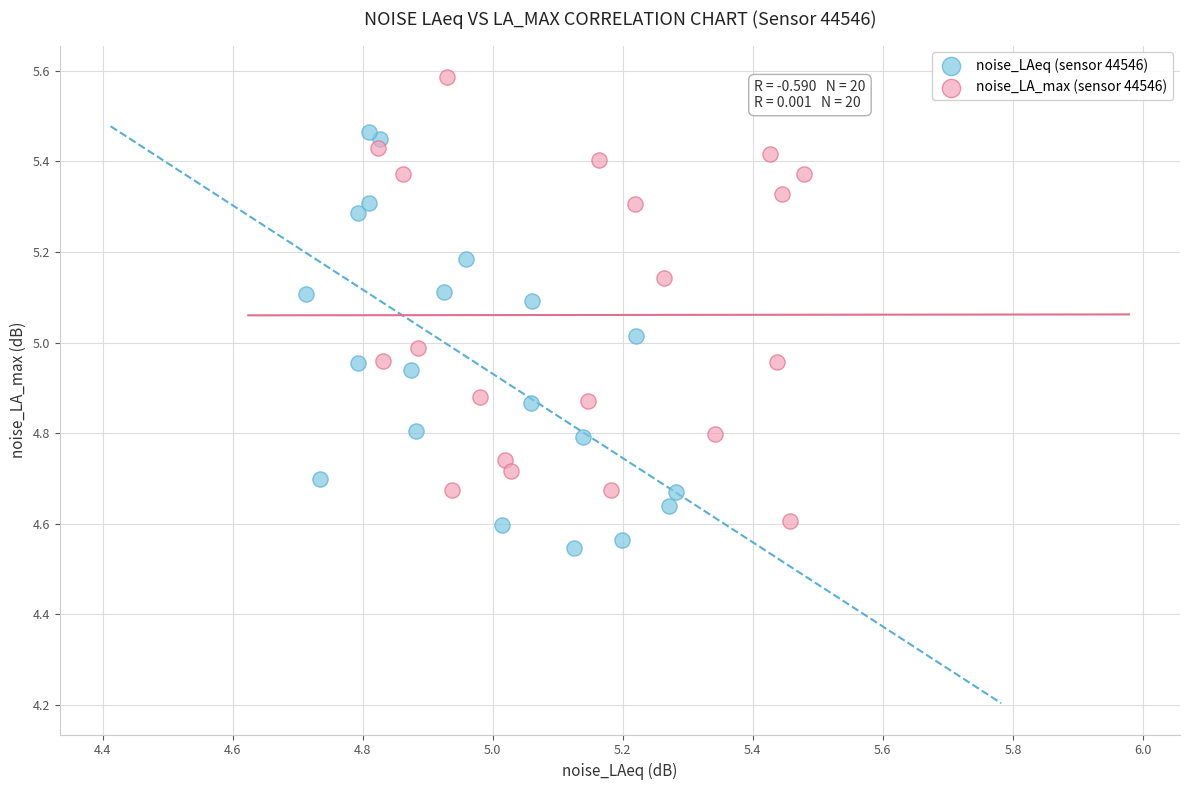

What are all the series names shown in the legend?

noise_LAeq (sensor 44546), noise_LA_max (sensor 44546)